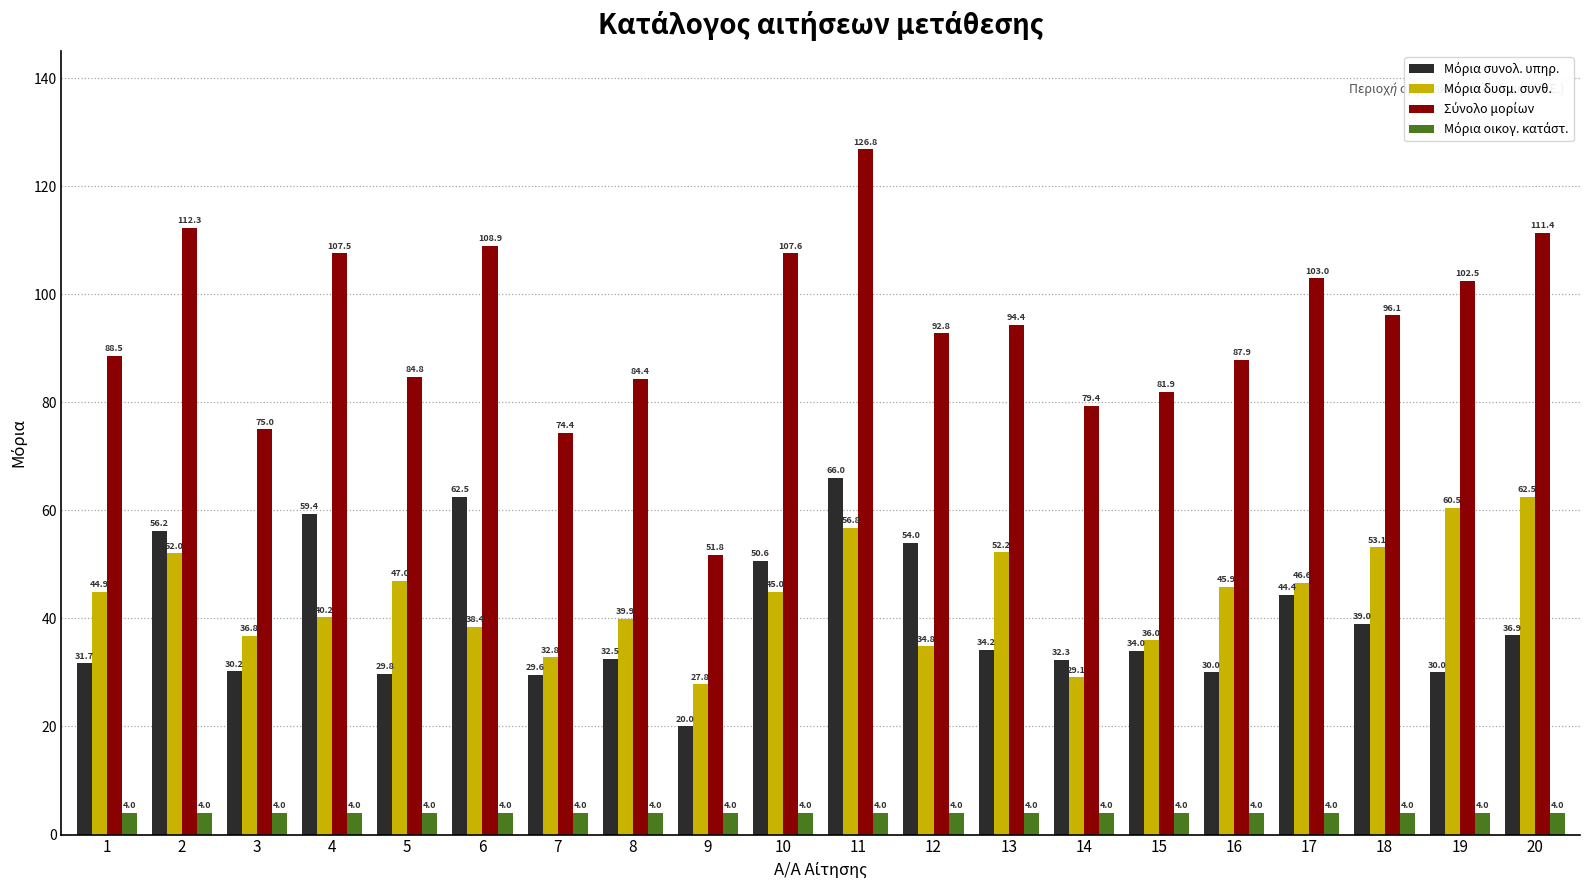

How many distinct data groups are displayed?

4